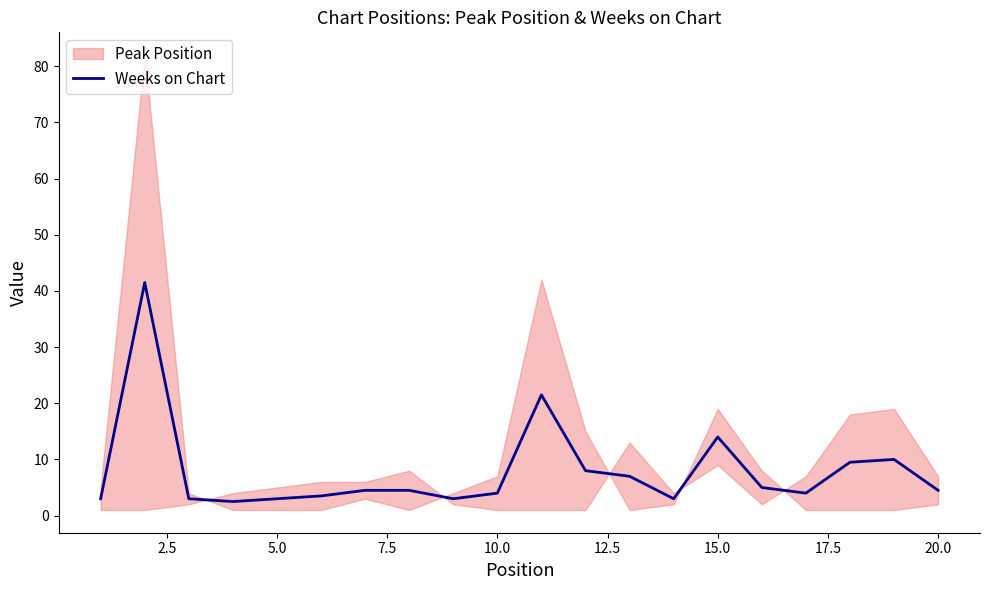

What is the difference between the maximum and minimum values?

39.0